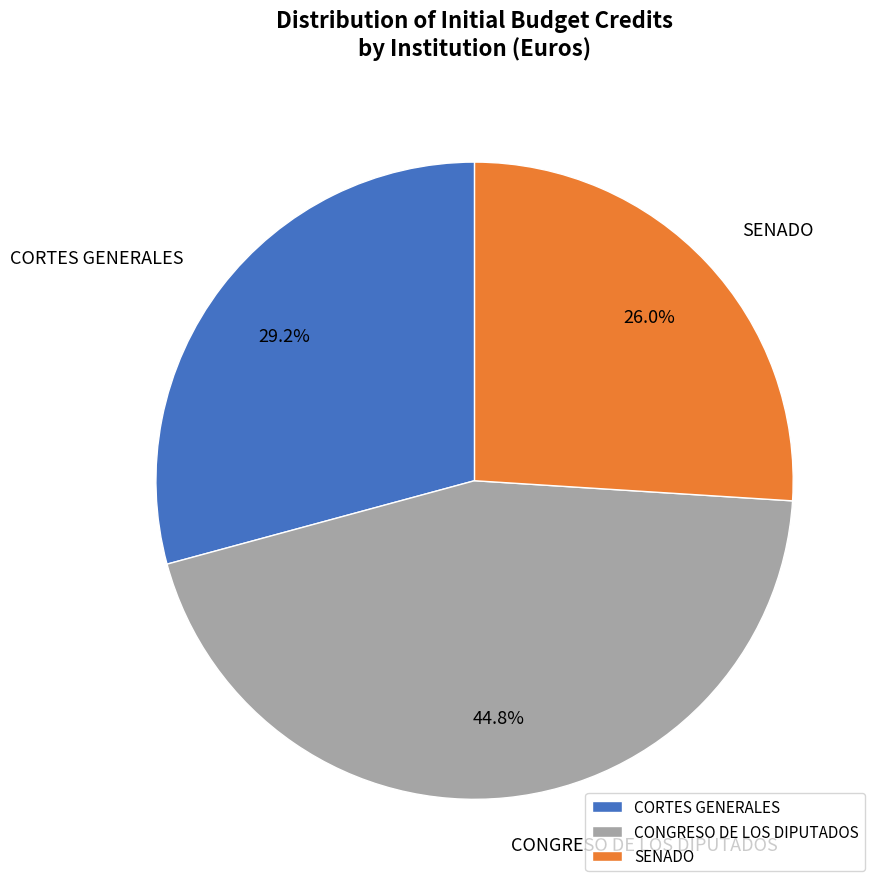

Which category has the biggest portion of the pie?

CONGRESO DE LOS DIPUTADOS